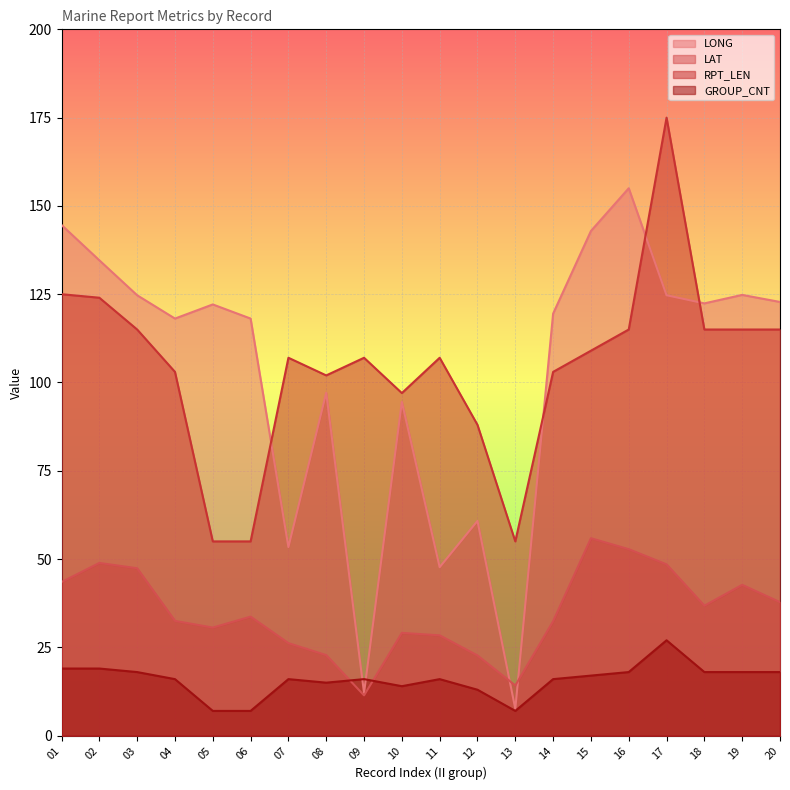

What is the difference between the LONG values at 10 and 04?

23.6